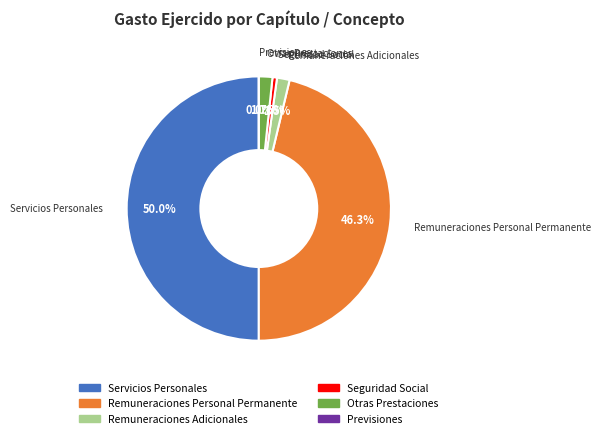

Is there any slice that represents more than half of the pie?

No